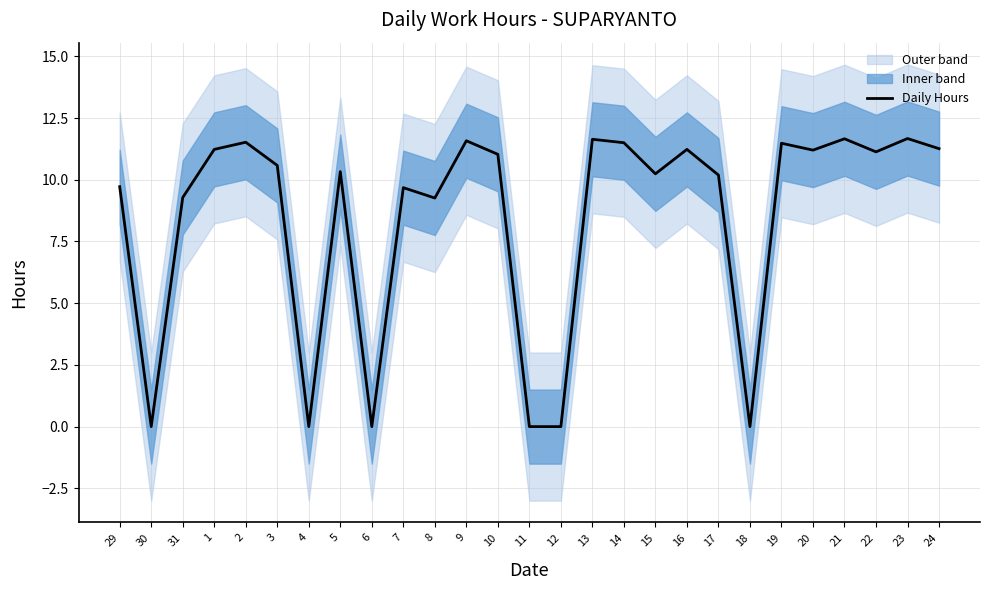

Between 15 and 29, which is larger?

15